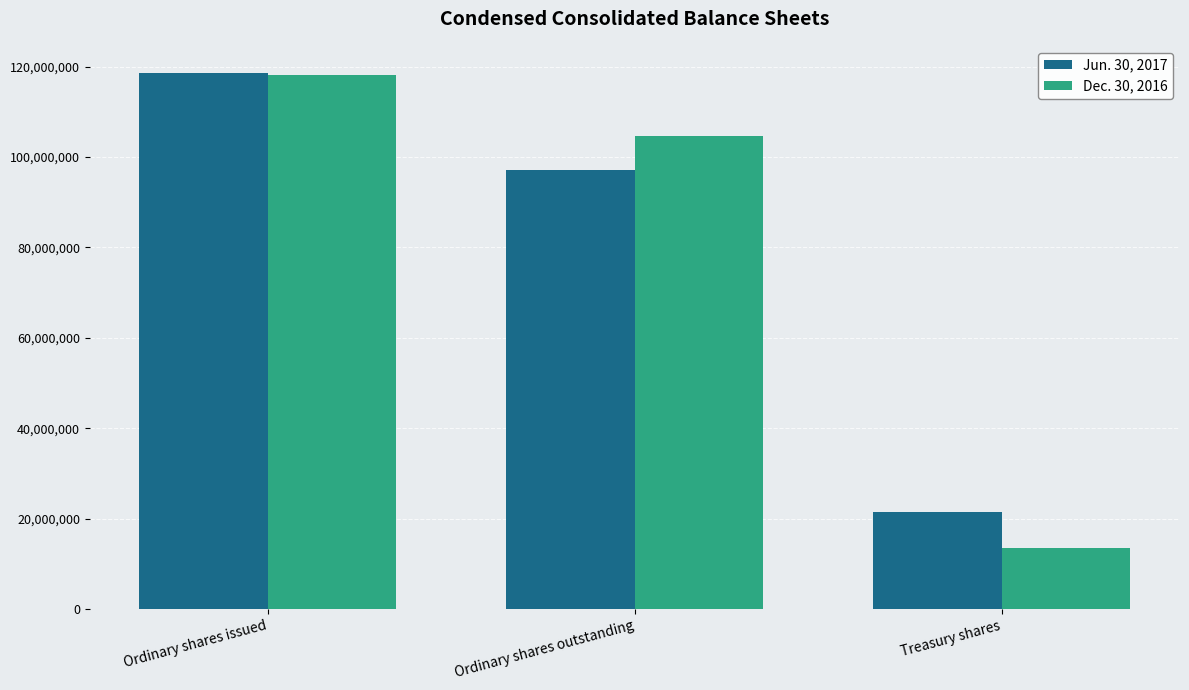

How many Dec. 30, 2016 values are between 13515399 and 118182944?

3